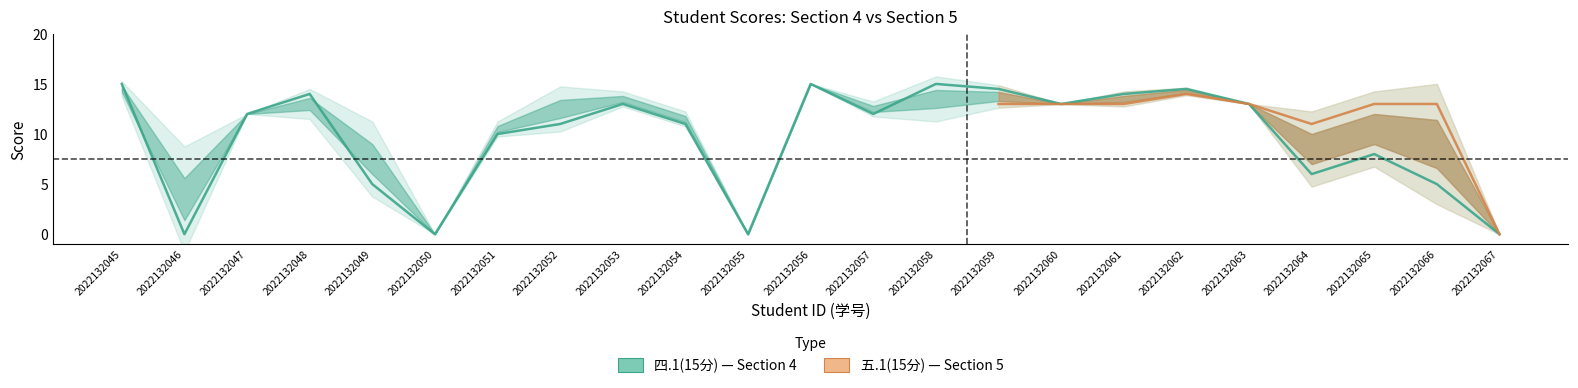

Which category has the highest value across all series?

2022132045